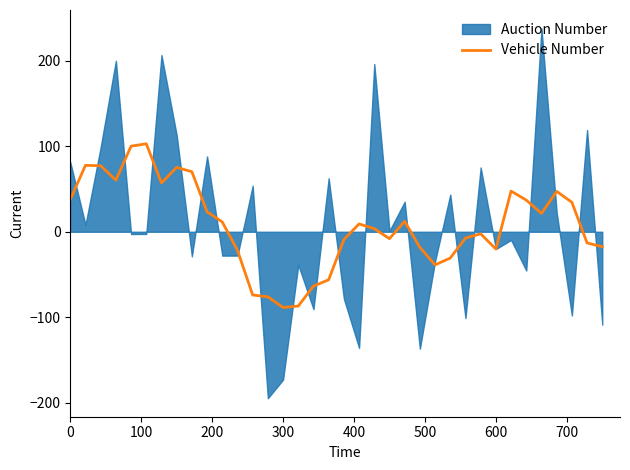

Reading left to right, extract all data points from this chart.

37.7	77.6	77.1	60.3	100.0	102.8	57.1	75.2	70.2	23.3	11.5	-21.7	-73.9	-76.0	-88.5	-86.8	-63.5	-56.1	-9.2	9.1	3.6	-8.1	12.2	-18.3	-38.7	-30.7	-7.4	-2.4	-20.2	47.5	37.0	21.5	47.1	34.5	-13.0	-17.5